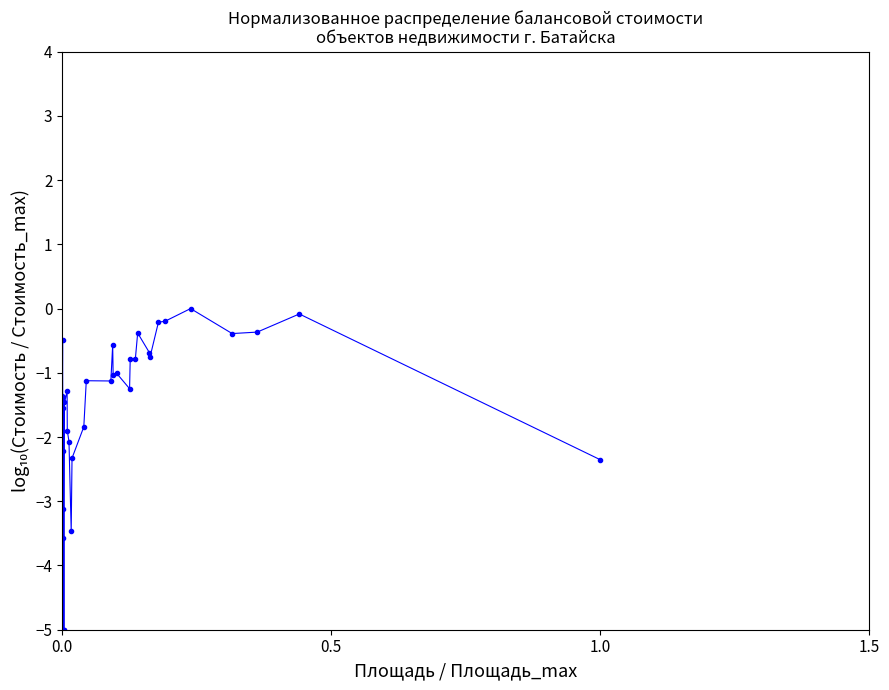

True or false: the data has more than 2 interior local peaks.

True